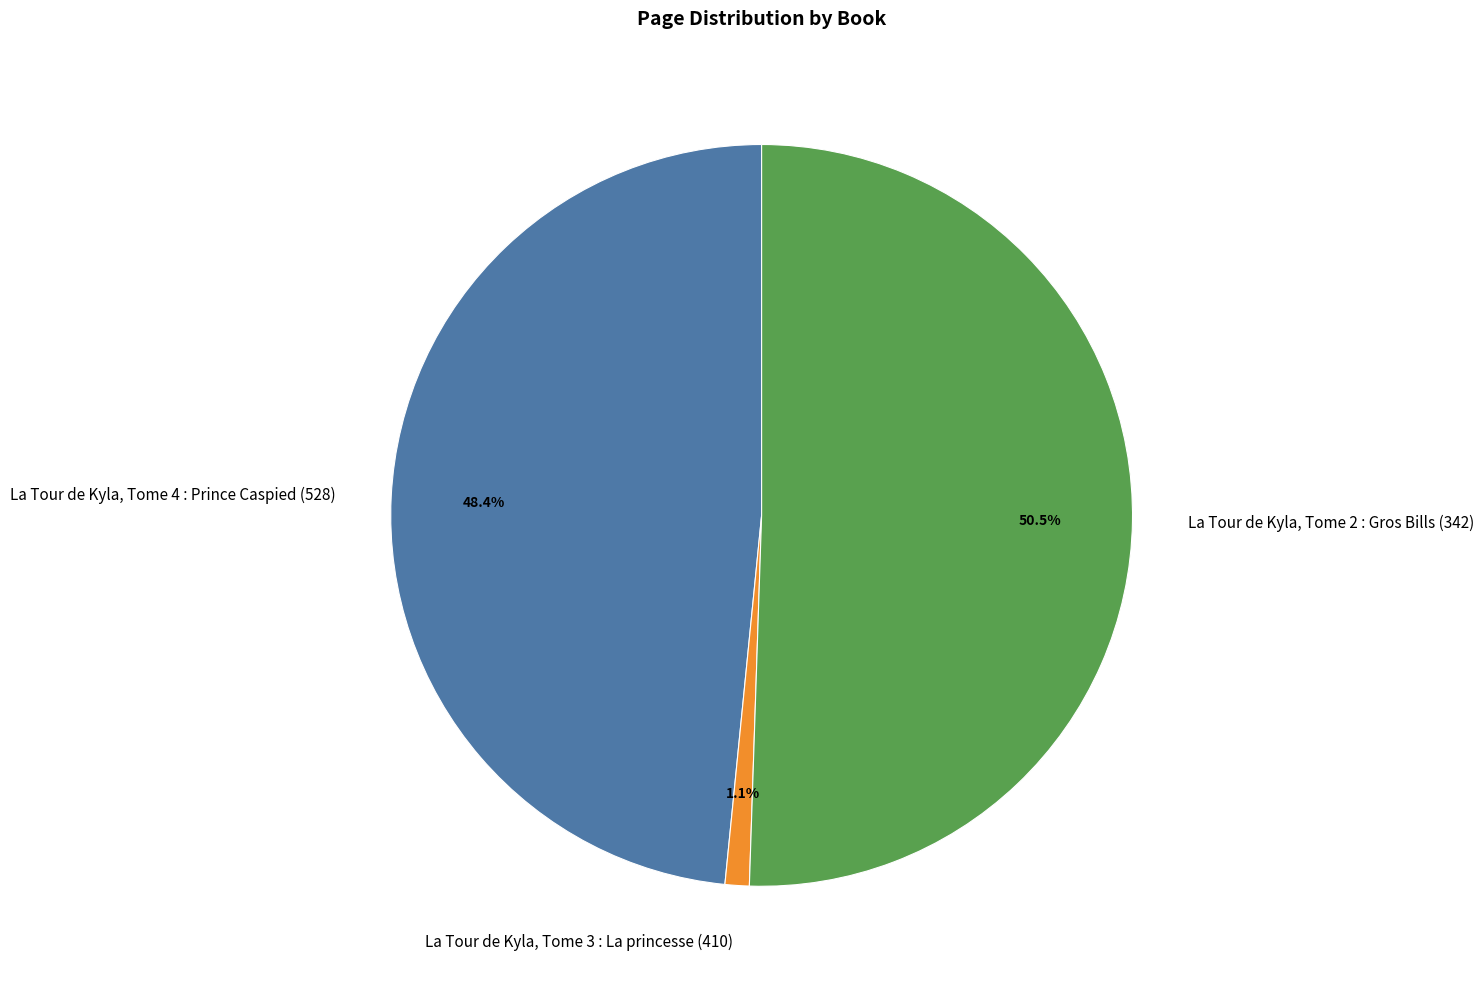

Between La Tour de Kyla, Tome 2 : Gros Bills (342) and La Tour de Kyla, Tome 4 : Prince Caspied (528), which is larger?

La Tour de Kyla, Tome 2 : Gros Bills (342)